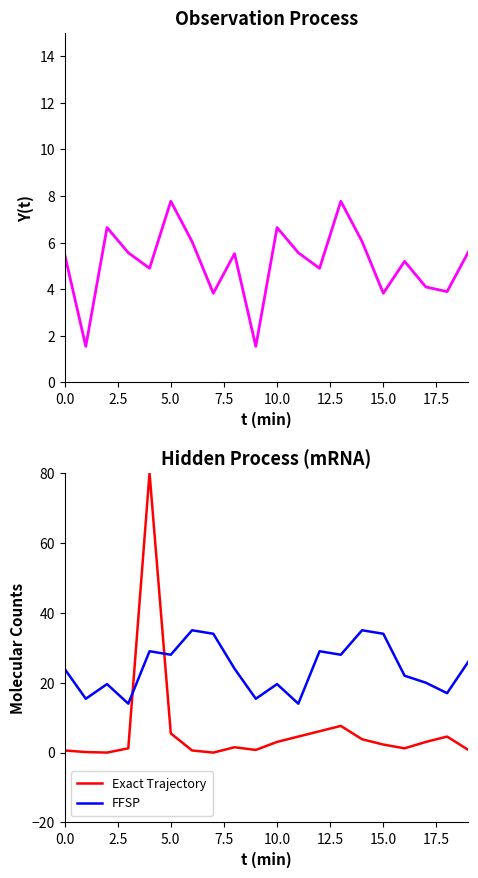

What is the lowest value of the FFSP series?

14.0